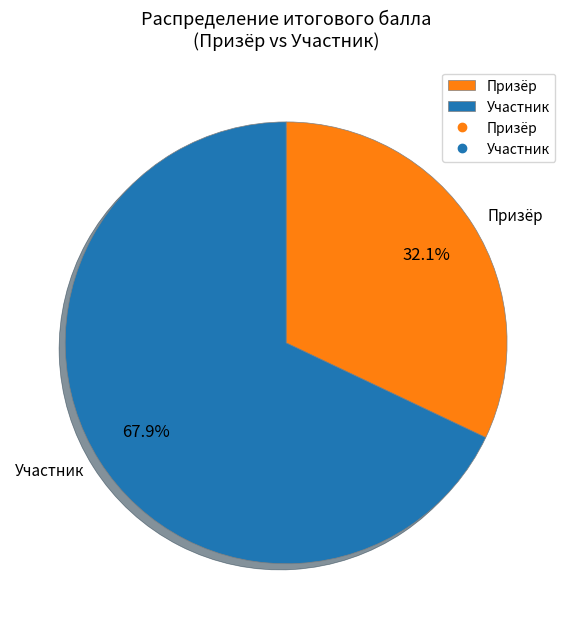

Is there any slice that represents more than half of the pie?

Yes